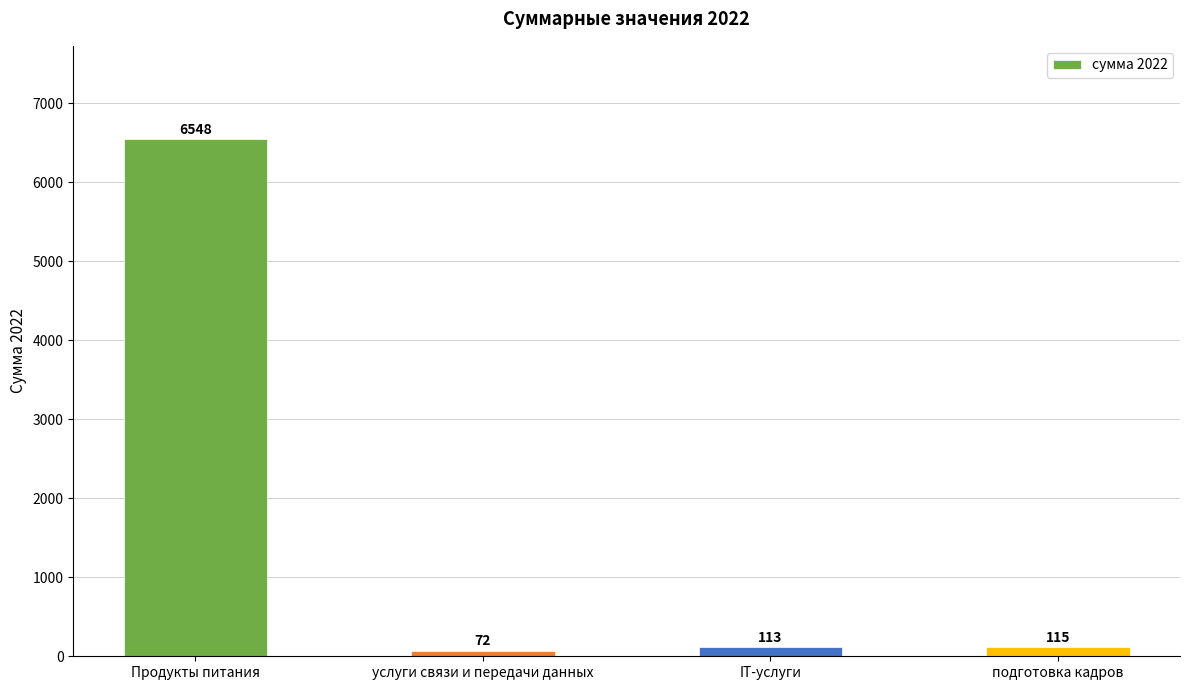

What is the average value?

1712